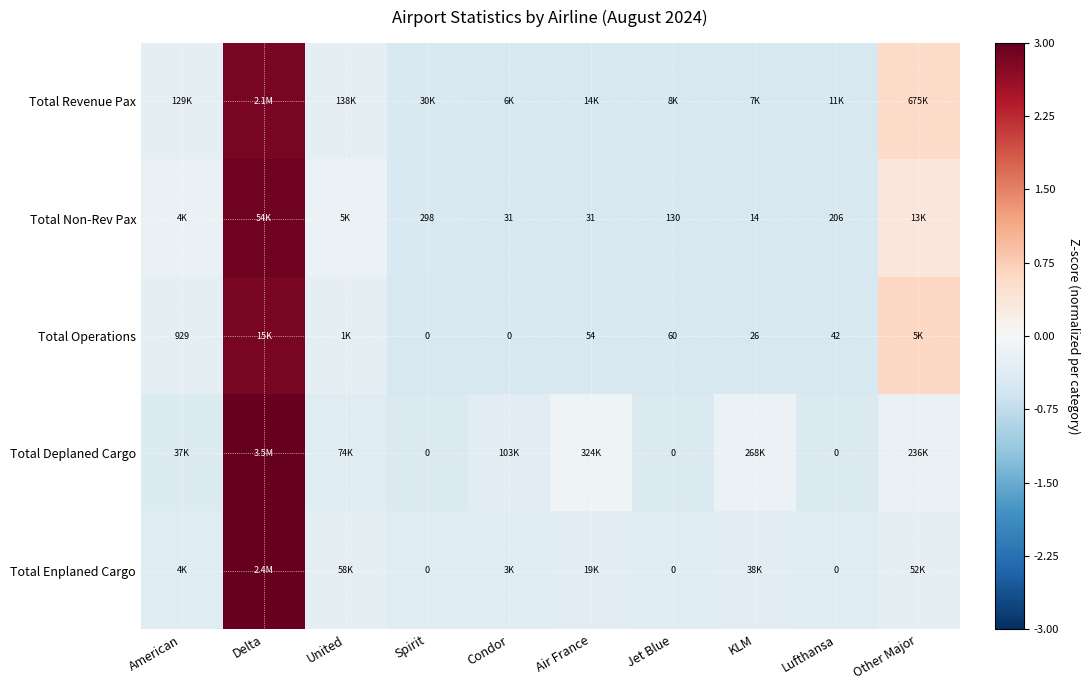

What is the difference between the highest and lowest values at Air France?

0.4